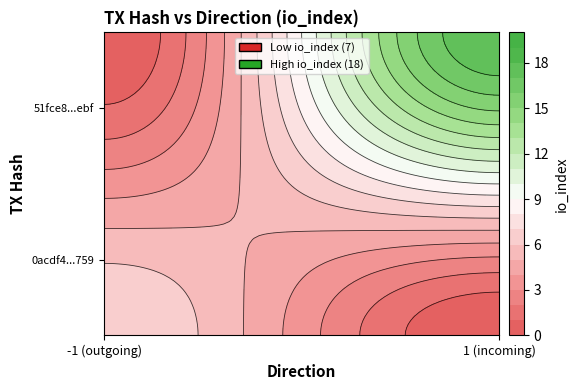

List the series in order of their peak value, lowest first.

0acdf4300cac7f96d2dfdf668880727abbf7759, 51fce8eb5142e2b508eb201862f78b826446ebf